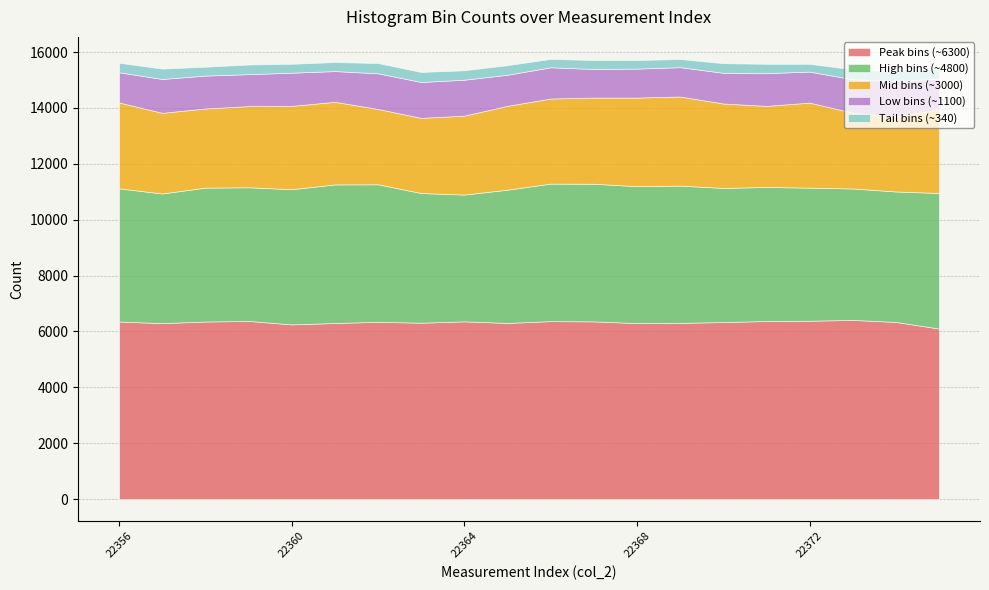

Reading left to right, what are all the values shown in this chart?

col_2: 22356=22356	22357=22357	22358=22358	22359=22359	22360=22360	22361=22361	22362=22362	22363=22363	22364=22364	22365=22365	22366=22366	22367=22367	22368=22368	22369=22369	22370=22370	22371=22371	22372=22372	22373=22373	22374=22374	22375=22375
peak_counts: 22356=6354	22357=6298	22358=6355	22359=6376	22360=6252	22361=6302	22362=6345	22363=6313	22364=6361	22365=6305	22366=6369	22367=6360	22368=6299	22369=6306	22370=6337	22371=6373	22372=6384	22373=6413	22374=6339	22375=6104
high_counts: 22356=4767	22357=4640	22358=4792	22359=4785	22360=4839	22361=4960	22362=4922	22363=4641	22364=4538	22365=4769	22366=4922	22367=4926	22368=4901	22369=4914	22370=4800	22371=4798	22372=4763	22373=4704	22374=4671	22375=4852
mid_counts: 22356=3074	22357=2886	22358=2834	22359=2904	22360=2982	22361=2958	22362=2696	22363=2690	22364=2826	22365=3002	22366=3046	22367=3085	22368=3171	22369=3189	22370=3022	22371=2903	22372=3044	22373=2713	22374=2685	22375=2984
low_counts: 22356=1080	22357=1213	22358=1176	22359=1144	22360=1188	22361=1099	22362=1276	22363=1284	22364=1285	22365=1112	22366=1117	22367=1024	22368=1036	22369=1050	22370=1098	22371=1172	22372=1109	22373=1196	22374=1261	22375=1109
tail_counts: 22356=342	22357=371	22358=318	22359=346	22360=318	22361=323	22362=368	22363=359	22364=338	22365=344	22366=301	22367=320	22368=308	22369=292	22370=344	22371=333	22372=279	22373=356	22374=358	22375=337